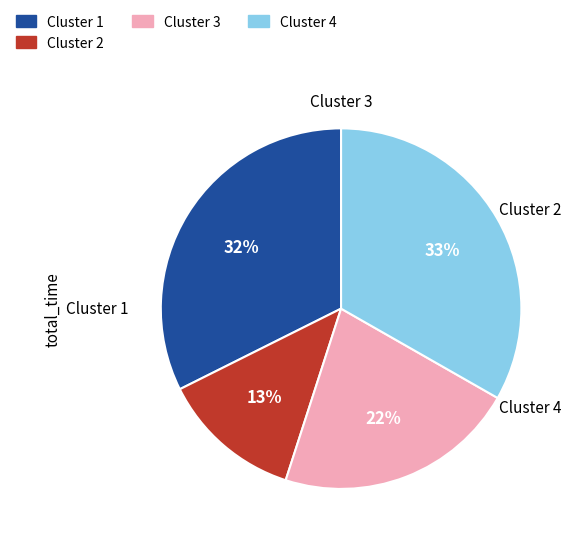

To the nearest percent, what is the average slice percentage?

25%